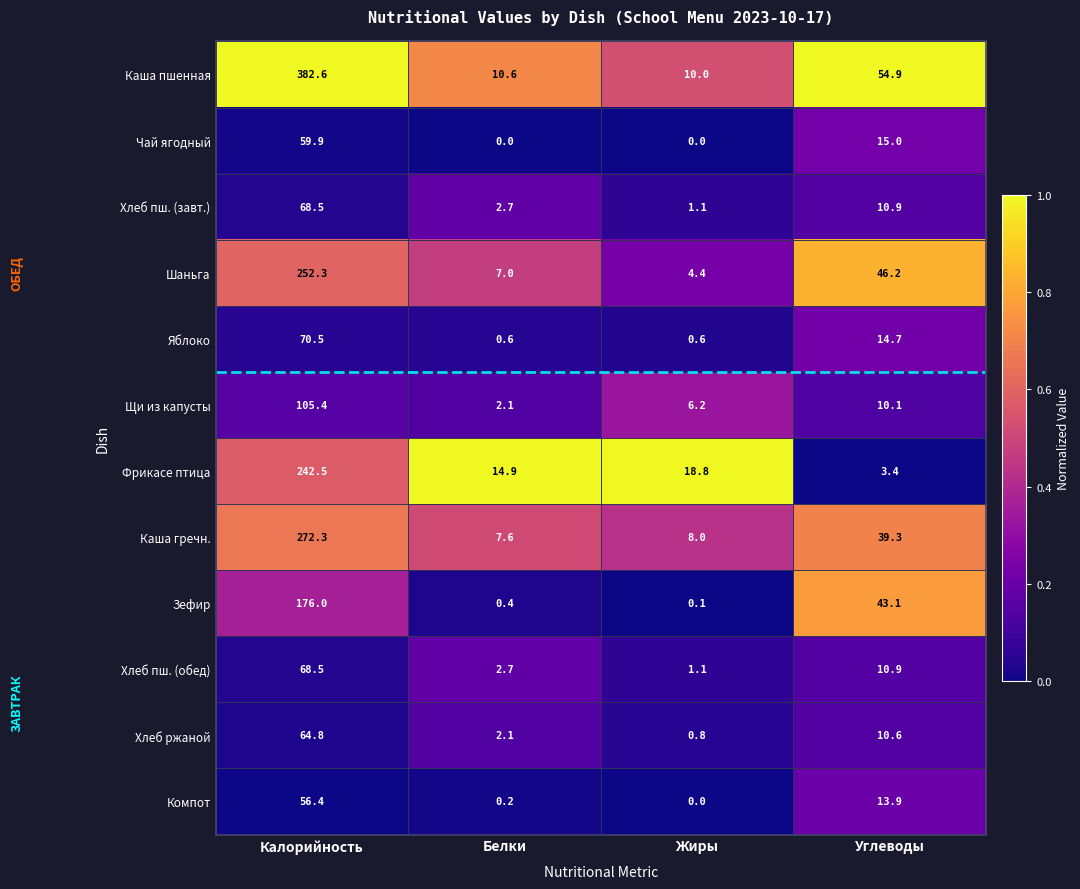

The value of Фрикасе птица at Белки is 14.9. True or false?

True